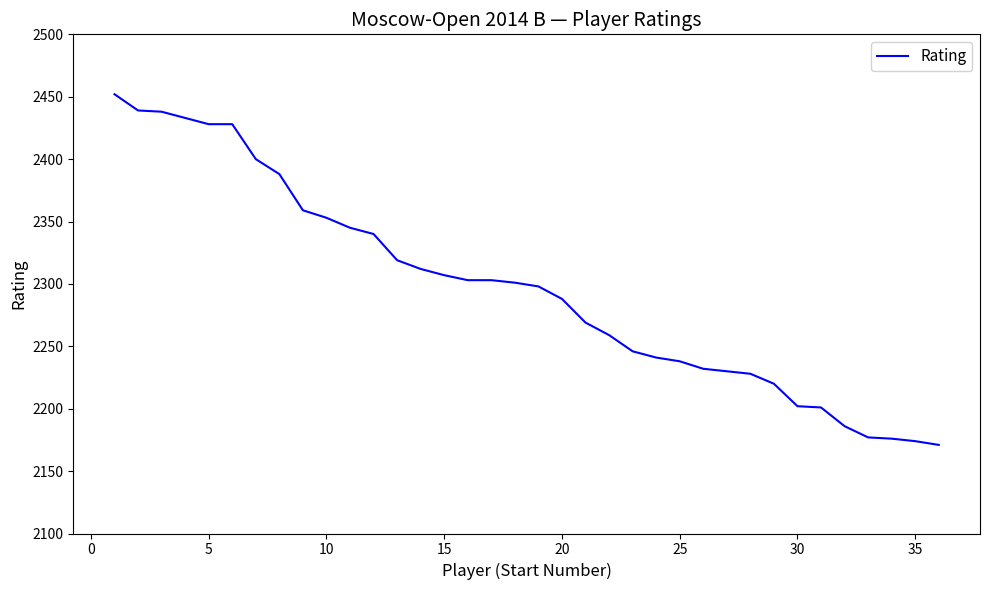

What is the difference between the maximum and minimum values?

281